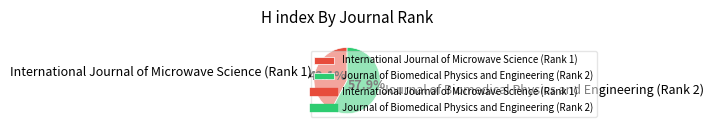

Between Journal of Biomedical Physics and Engineering (Rank 2) and International Journal of Microwave Science (Rank 1), which is larger?

Journal of Biomedical Physics and Engineering (Rank 2)